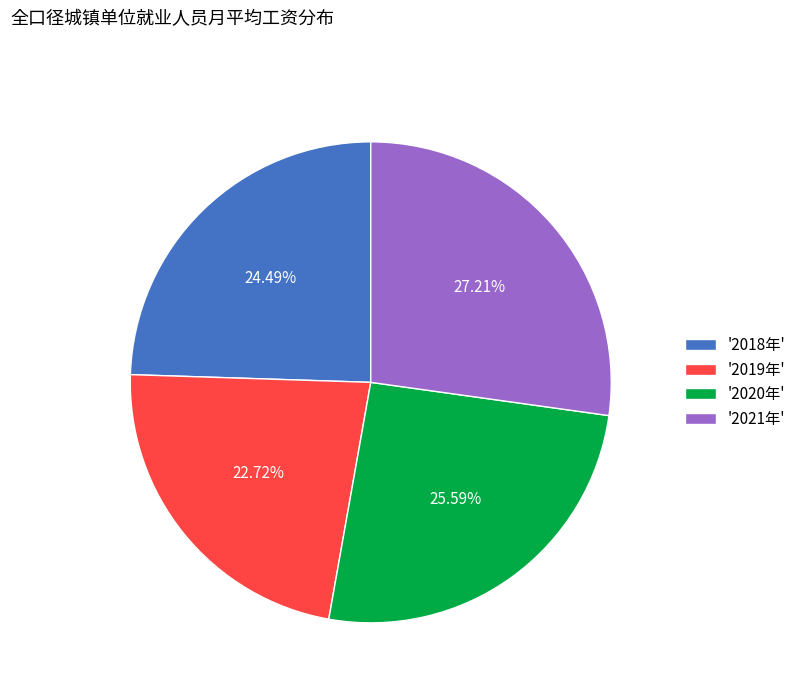

Rank the categories by value from lowest to highest.

'2019年', '2018年', '2020年', '2021年'